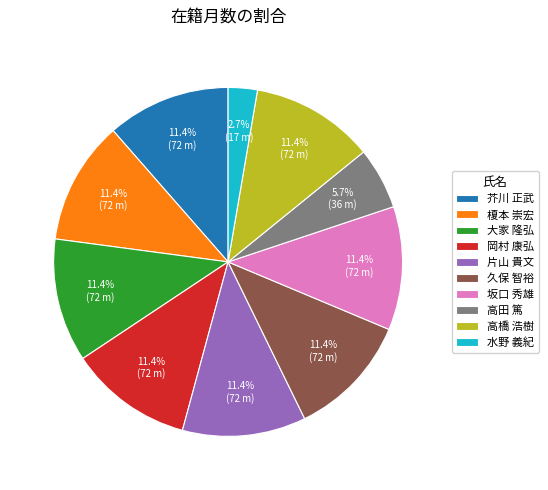

To the nearest percent, what portion does 大家 隆弘 represent?

11%